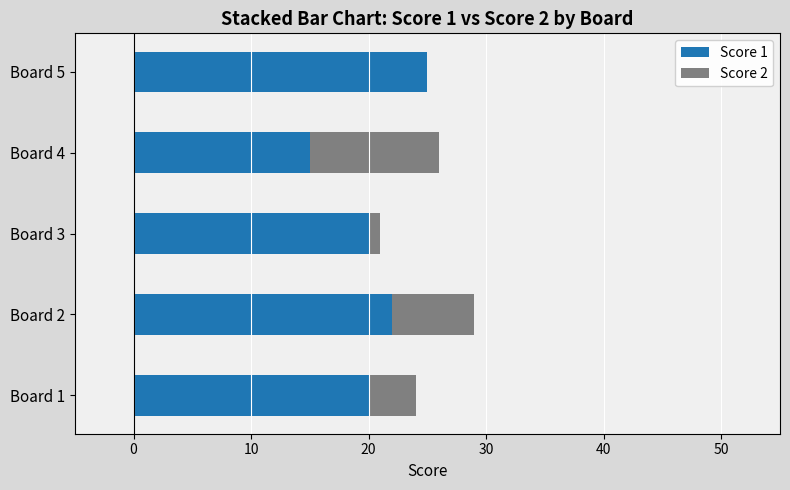

What are all the series names shown in the legend?

Score 1, Score 2